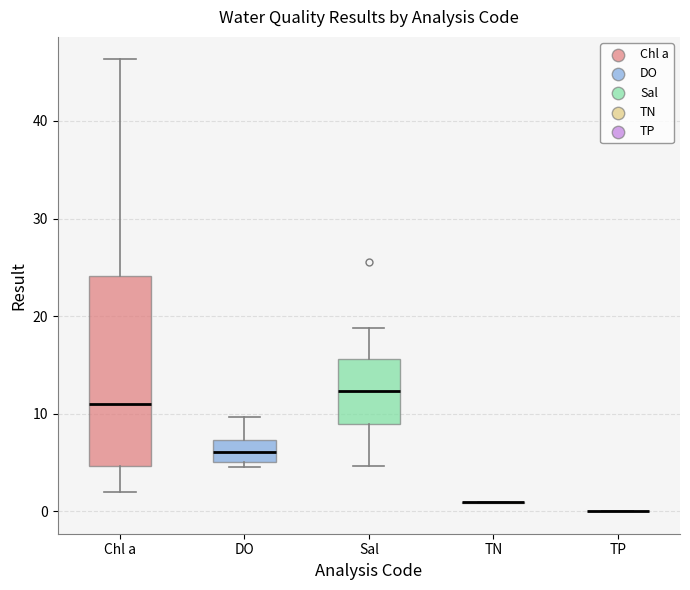

Reading left to right, read every box against the y-axis: the position of its median line, the range the box covers, and the ends of its whiskers. The values are not printed on the chart, so give them approximately, as read against the axis.

Chl a: median 11, box 5 to 24, whiskers 2 to 46
DO: median 6, box 5 to 7, whiskers 5 (just below the box's lower edge) to 10
Sal: median 12, box 9 to 16, whiskers 5 to 19
TN: box collapsed to a line at 1, whiskers 1 to 1
TP: box collapsed to a line at 0, whiskers 0 to 0